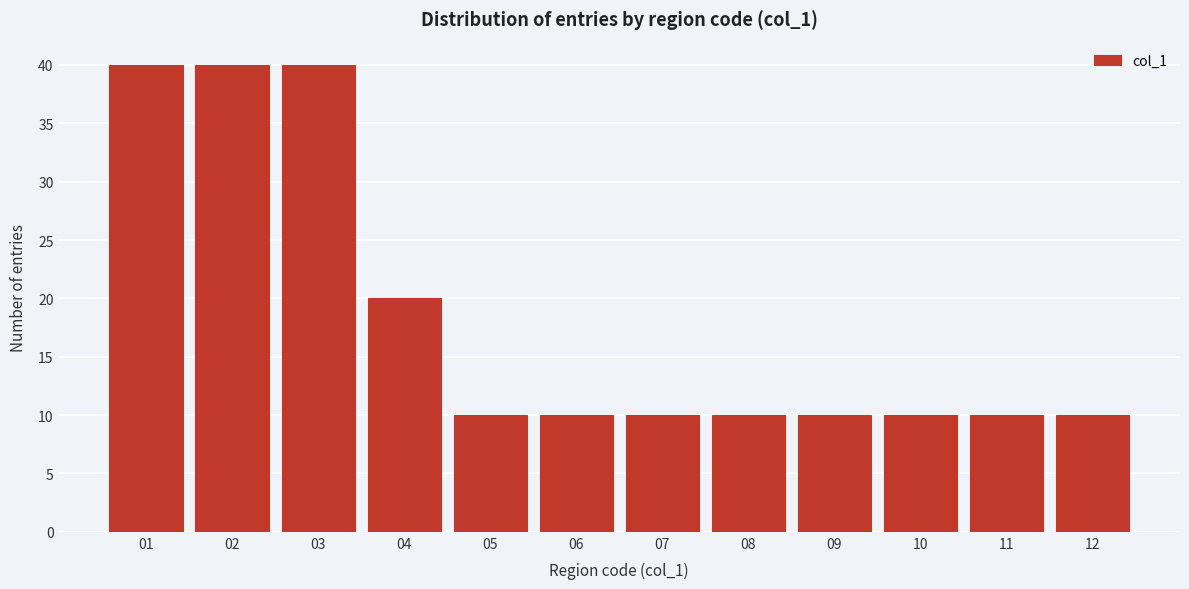

What is the height of the bar covering 11.5 to 12.5 on the x-axis? The values are not printed on the chart, so give them approximately, as read against the axis.

10